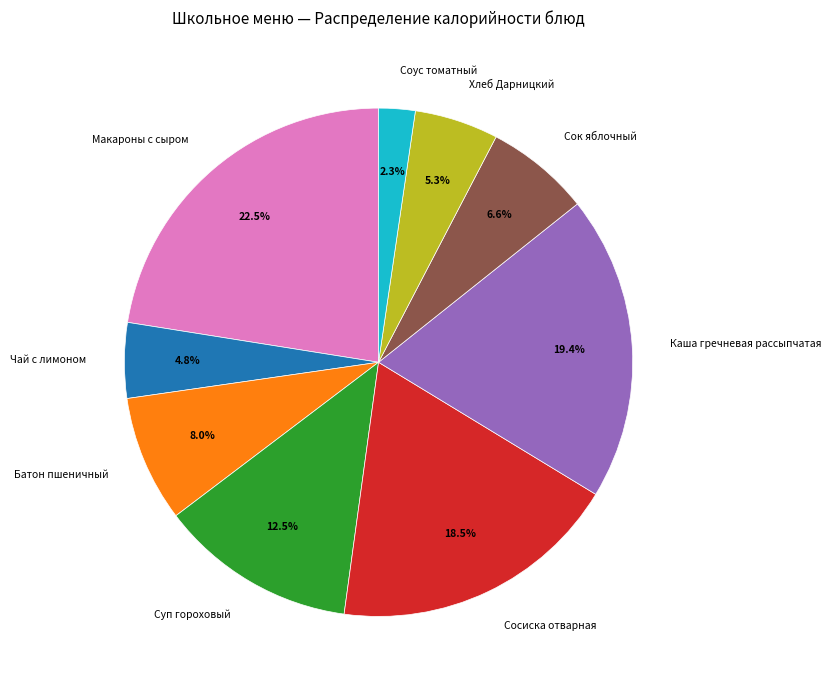

Between Суп гороховый and Хлеб Дарницкий, which is larger?

Суп гороховый